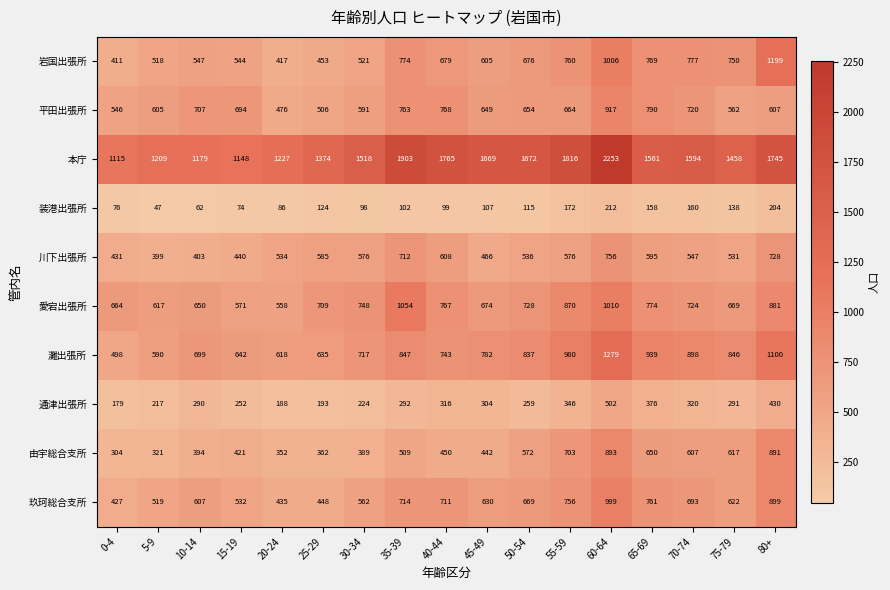

Is it true that 灘出張所 equals 359 at 75-79?

False